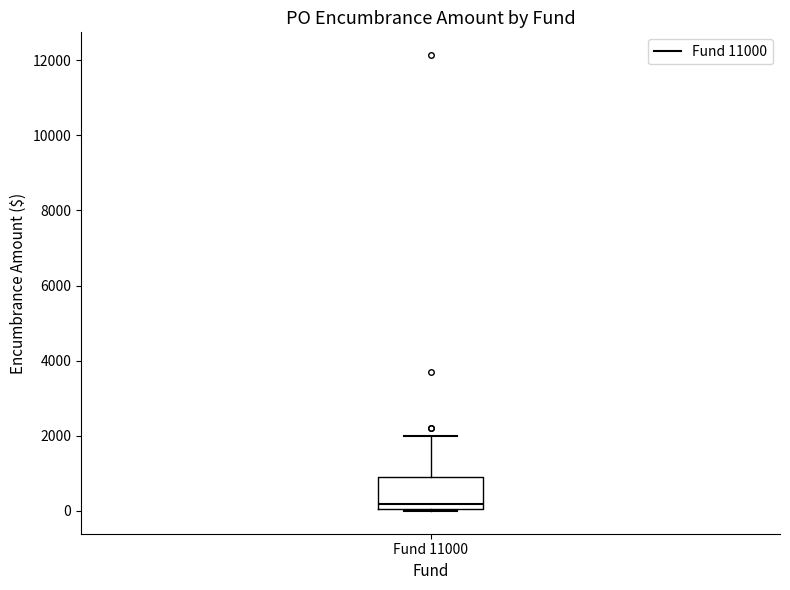

Transcribe this box plot: give where the median line is, the range the box spans, and where the two whiskers end, as read against the y-axis. The values are not printed on the chart, so give them approximately, as read against the axis.

median 200, box 0 to 1000, whiskers 0 to 2000